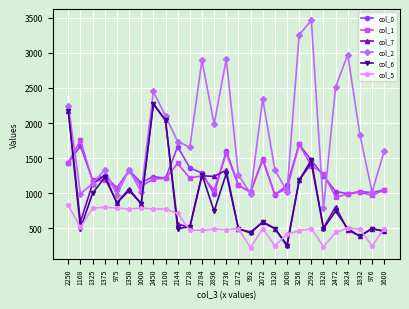

The value of col_2 at 1375 is 1337.5. True or false?

True